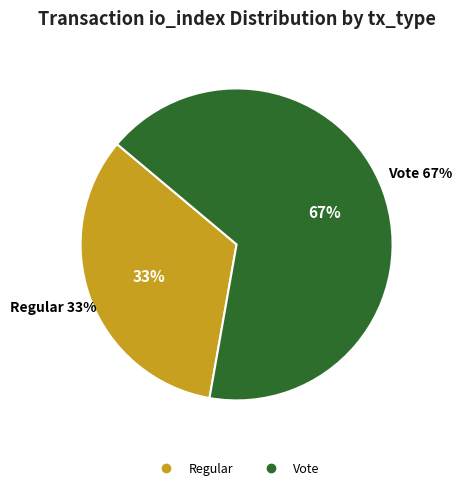

To the nearest percent, what is the combined percentage of Regular and Vote?

100%